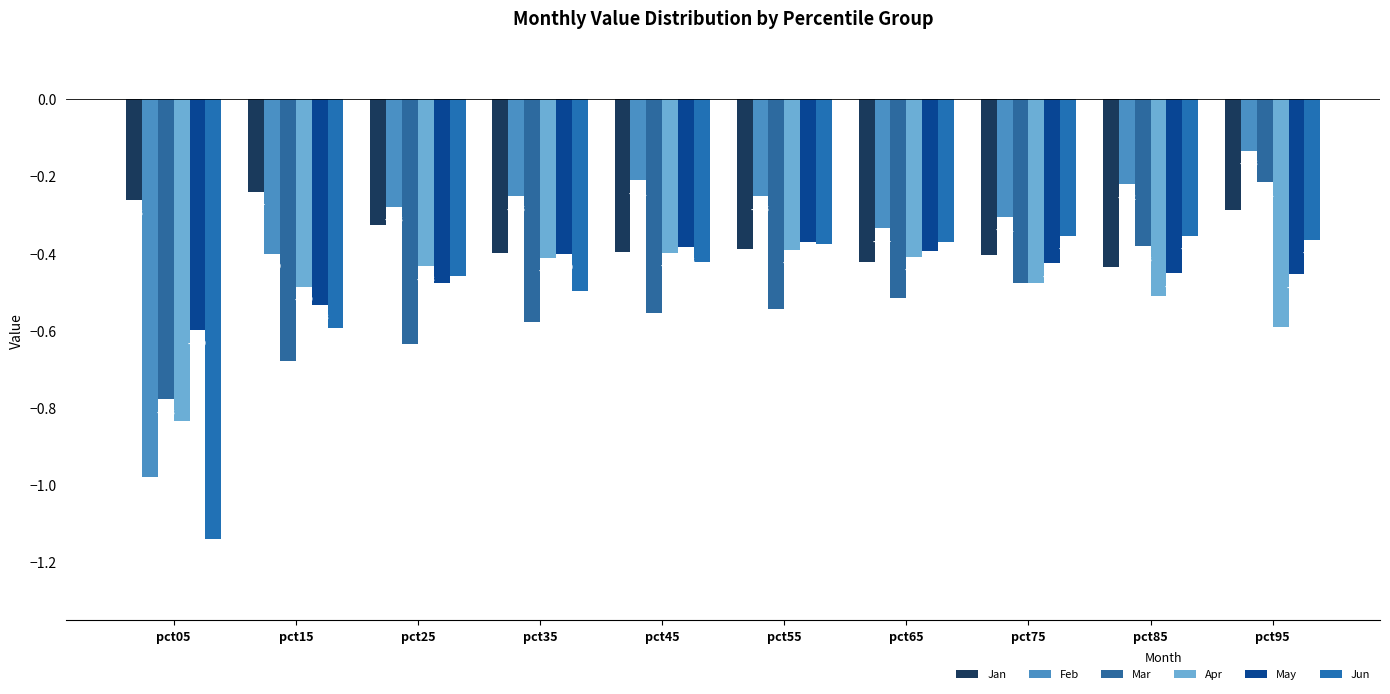

Reading right to left, list all the values displayed in this chart.

Jan: -0.3	-0.4	-0.4	-0.4	-0.4	-0.4	-0.4	-0.3	-0.2	-0.3
Feb: -0.1	-0.2	-0.3	-0.3	-0.3	-0.2	-0.3	-0.3	-0.4	-1.0
Mar: -0.2	-0.4	-0.5	-0.5	-0.5	-0.6	-0.6	-0.6	-0.7	-0.8
Apr: -0.6	-0.5	-0.5	-0.4	-0.4	-0.4	-0.4	-0.4	-0.5	-0.8
May: -0.5	-0.5	-0.4	-0.4	-0.4	-0.4	-0.4	-0.5	-0.5	-0.6
Jun: -0.4	-0.4	-0.4	-0.4	-0.4	-0.4	-0.5	-0.5	-0.6	-1.1